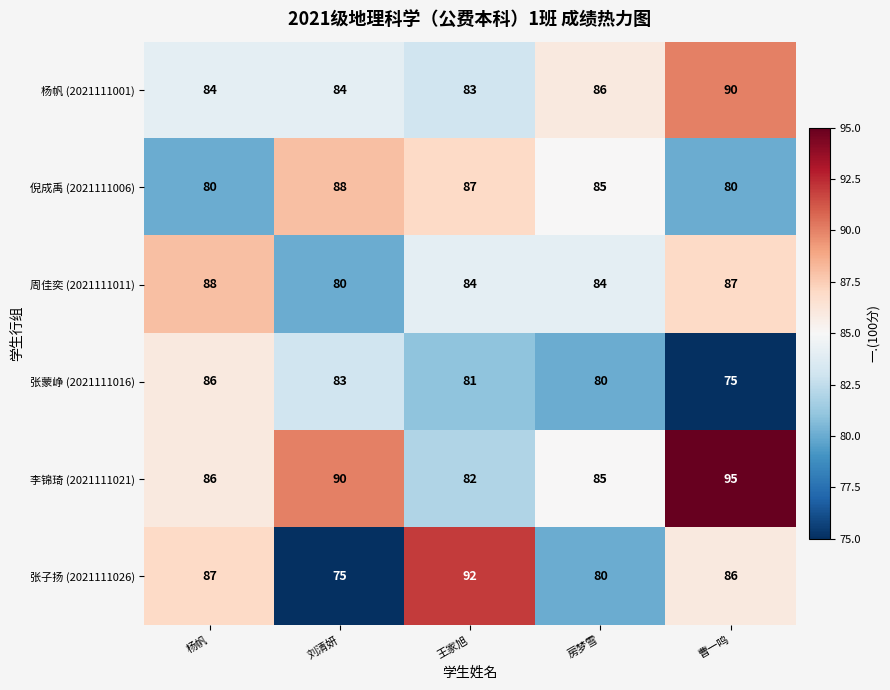

How many series are shown in this chart?

6